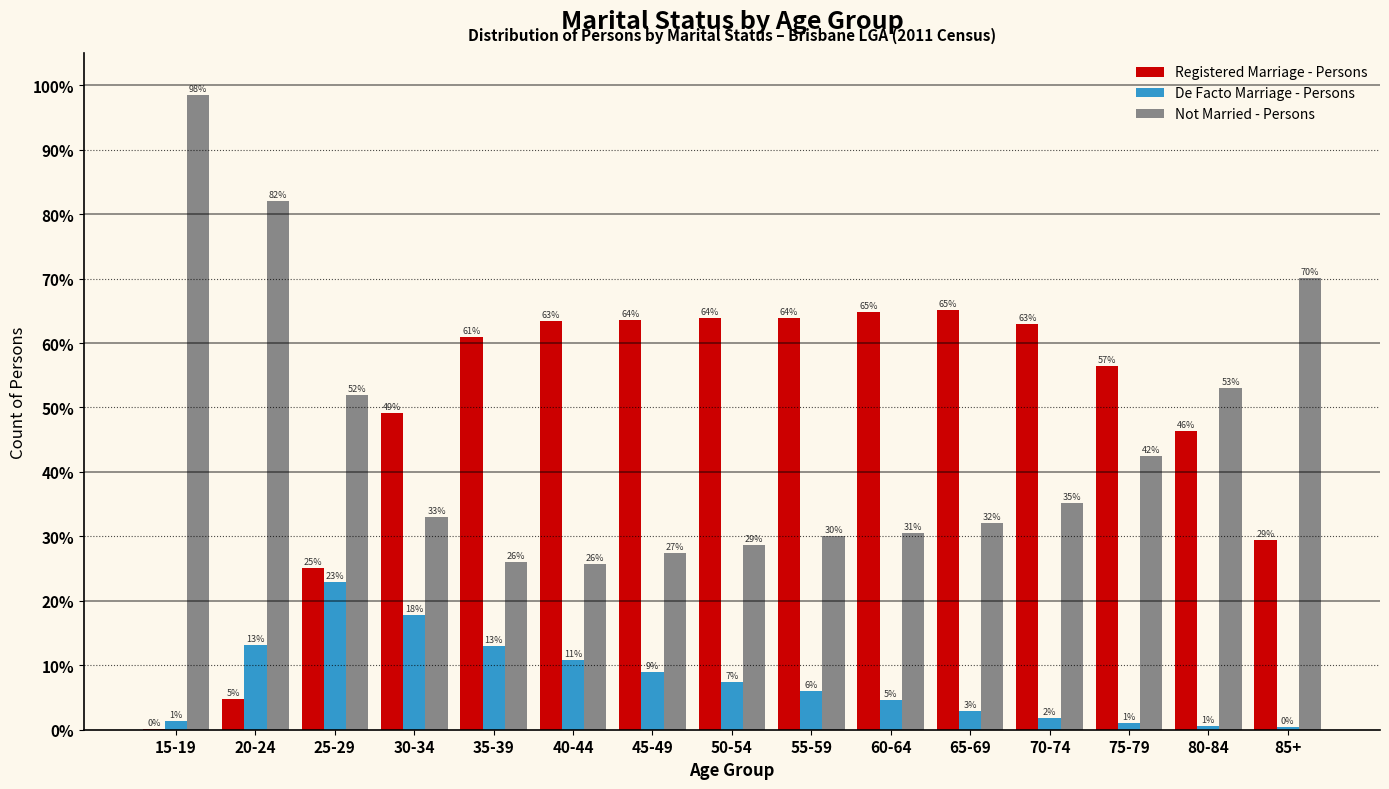

Which series has the largest total across all categories?

Registered Marriage - Persons